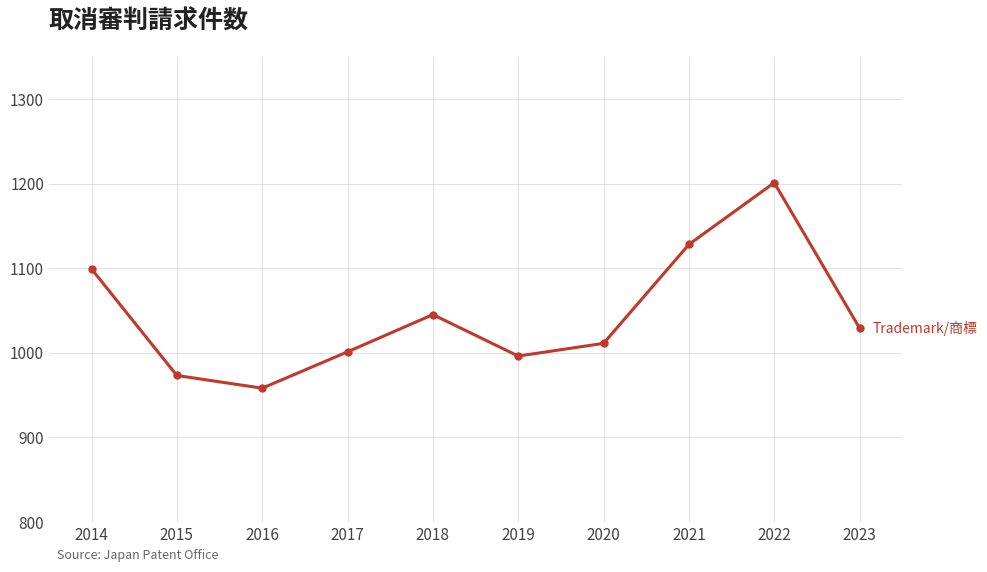

At which category does the data reach its first local valley?

2016